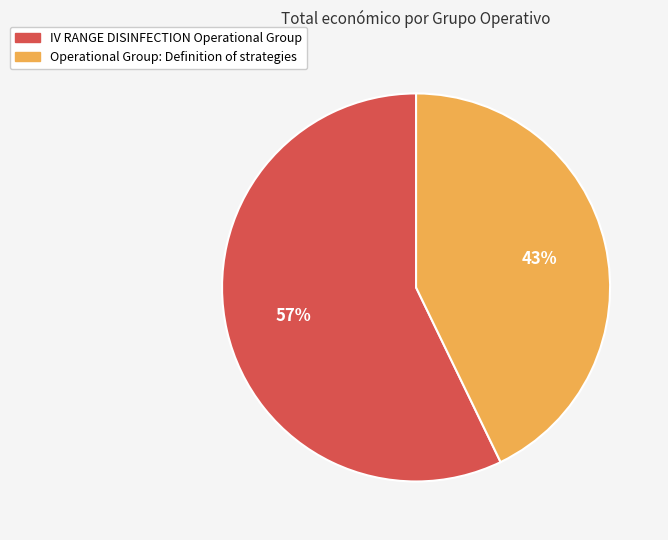

Is IV RANGE DISINFECTION Operational Group the majority of the pie?

Yes